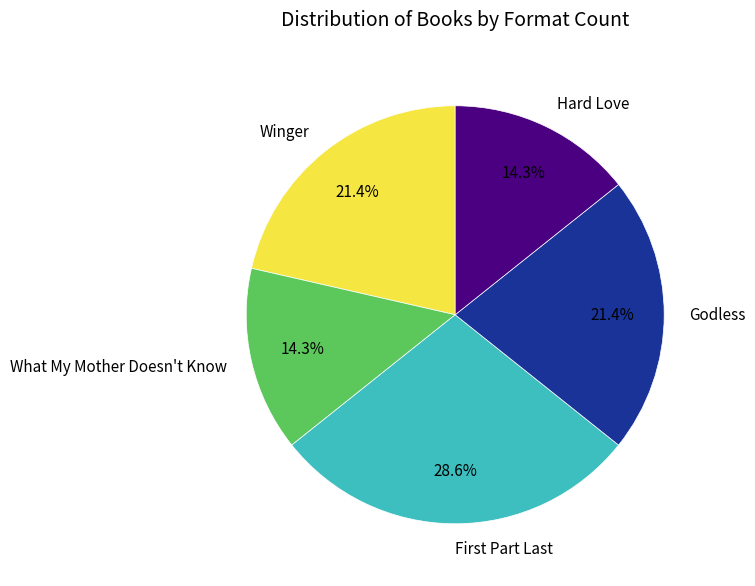

To the nearest percent, what percentage of the pie is What My Mother Doesn't Know?

14%